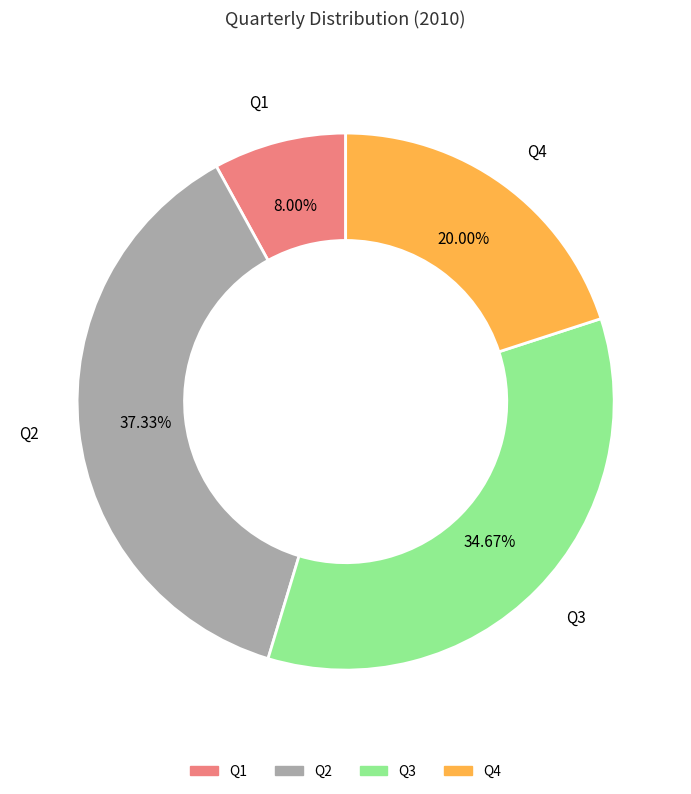

How many segments does this pie chart have?

4